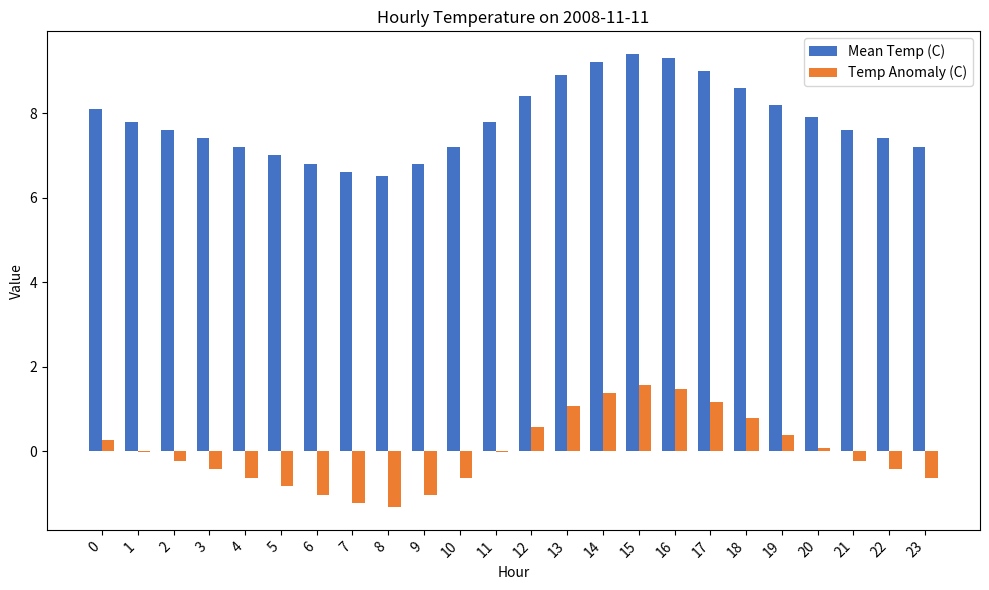

What is the difference between the Temp Anomaly (C) values at 18 and 11?

0.8